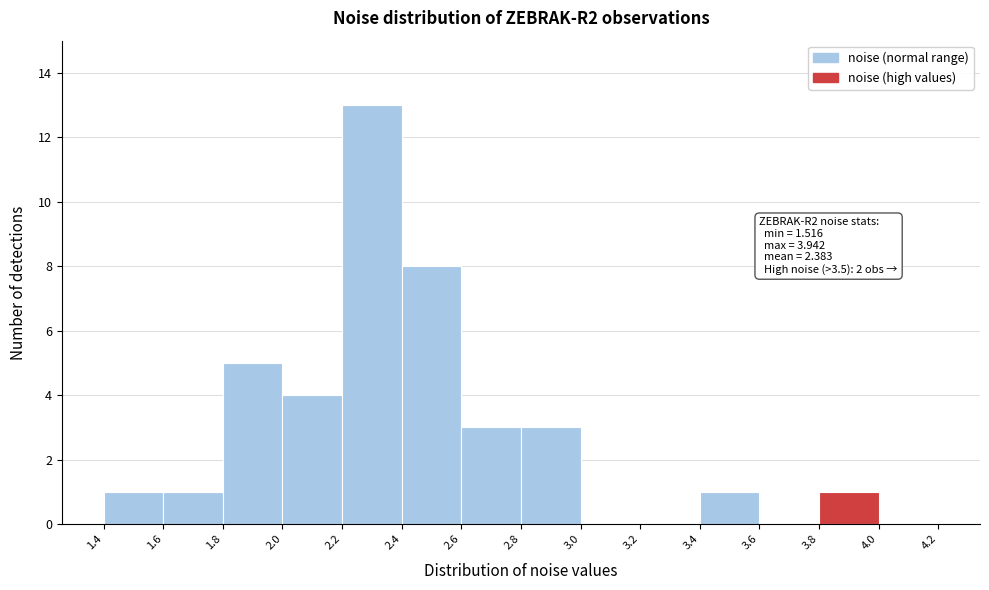

Which range on the x-axis has the tallest bar?

2.2 to 2.4